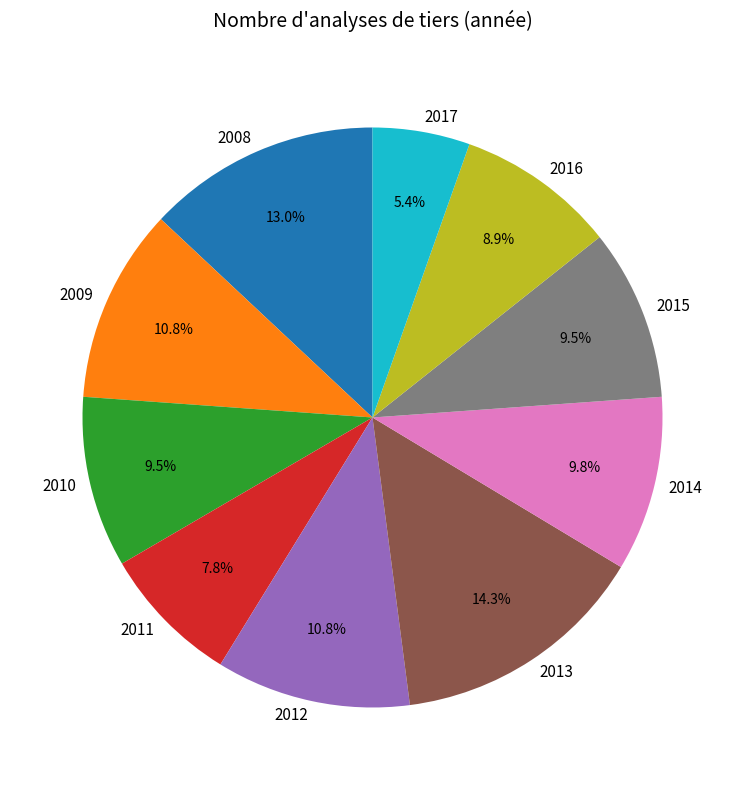

Which slice is the largest?

2013